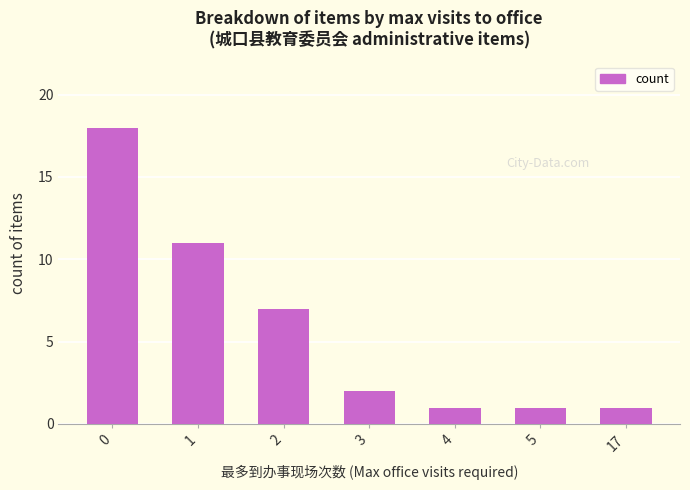

What is the value of the 7th bar from the left?

1